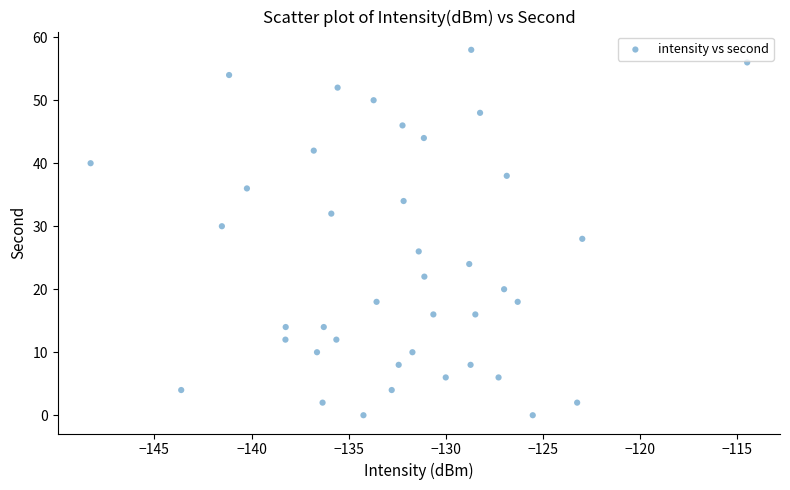

What is the range of Y values (max minus min)?

58